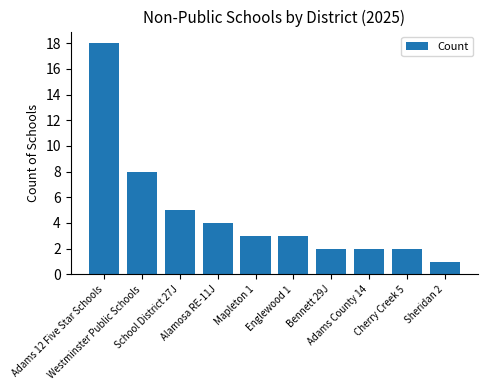

What is the maximum value shown in the chart?

18